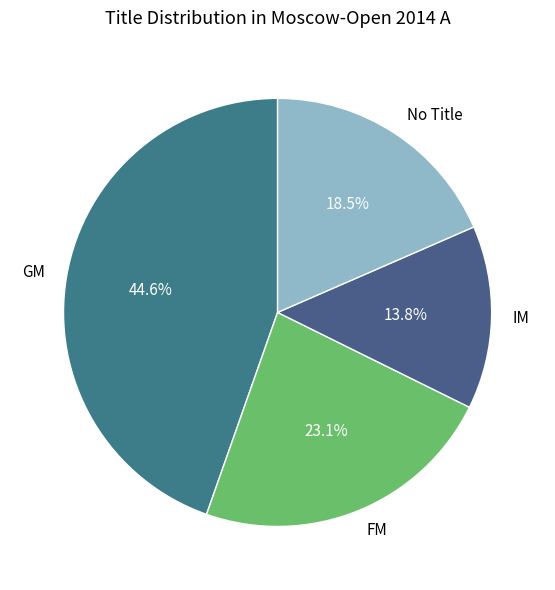

Approximately how many times larger is the value at FM compared to GM?

0.5